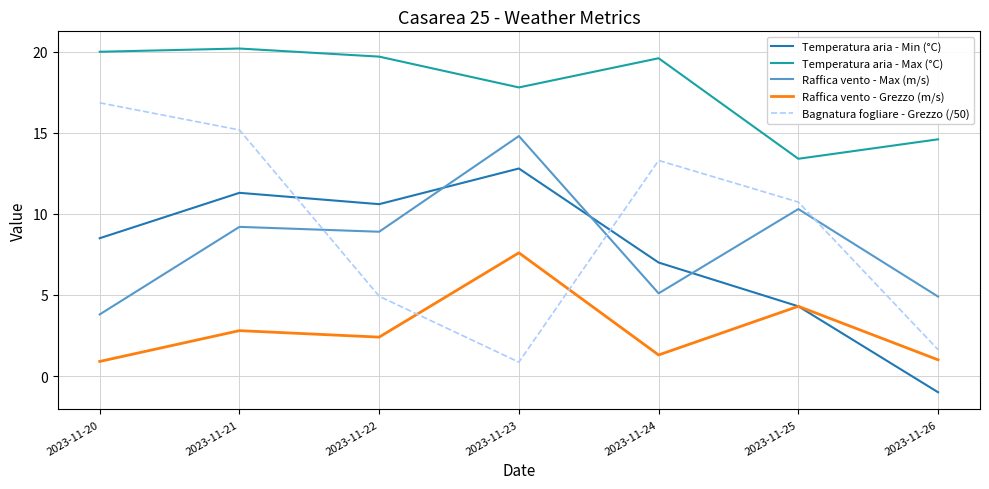

What is the total value across all series at 2023-11-26?

21.1